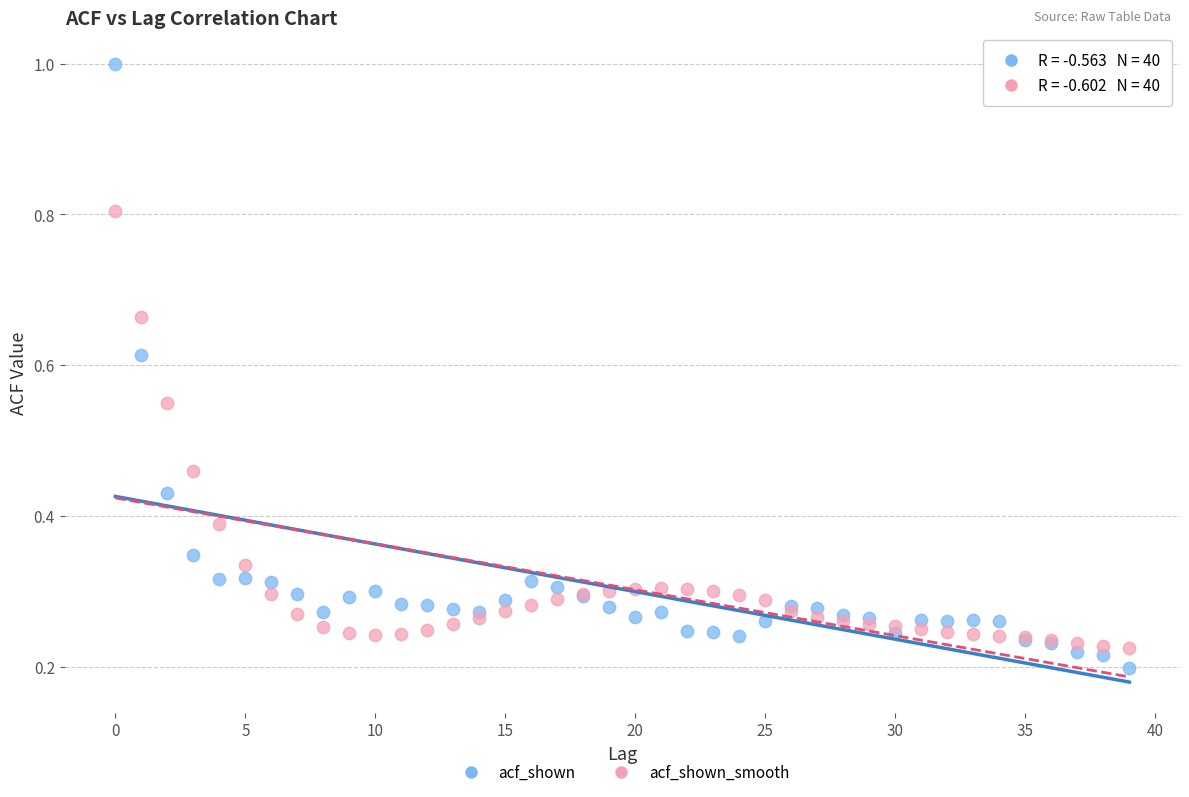

What are all the series names shown in the legend?

acf_shown, acf_shown_smooth